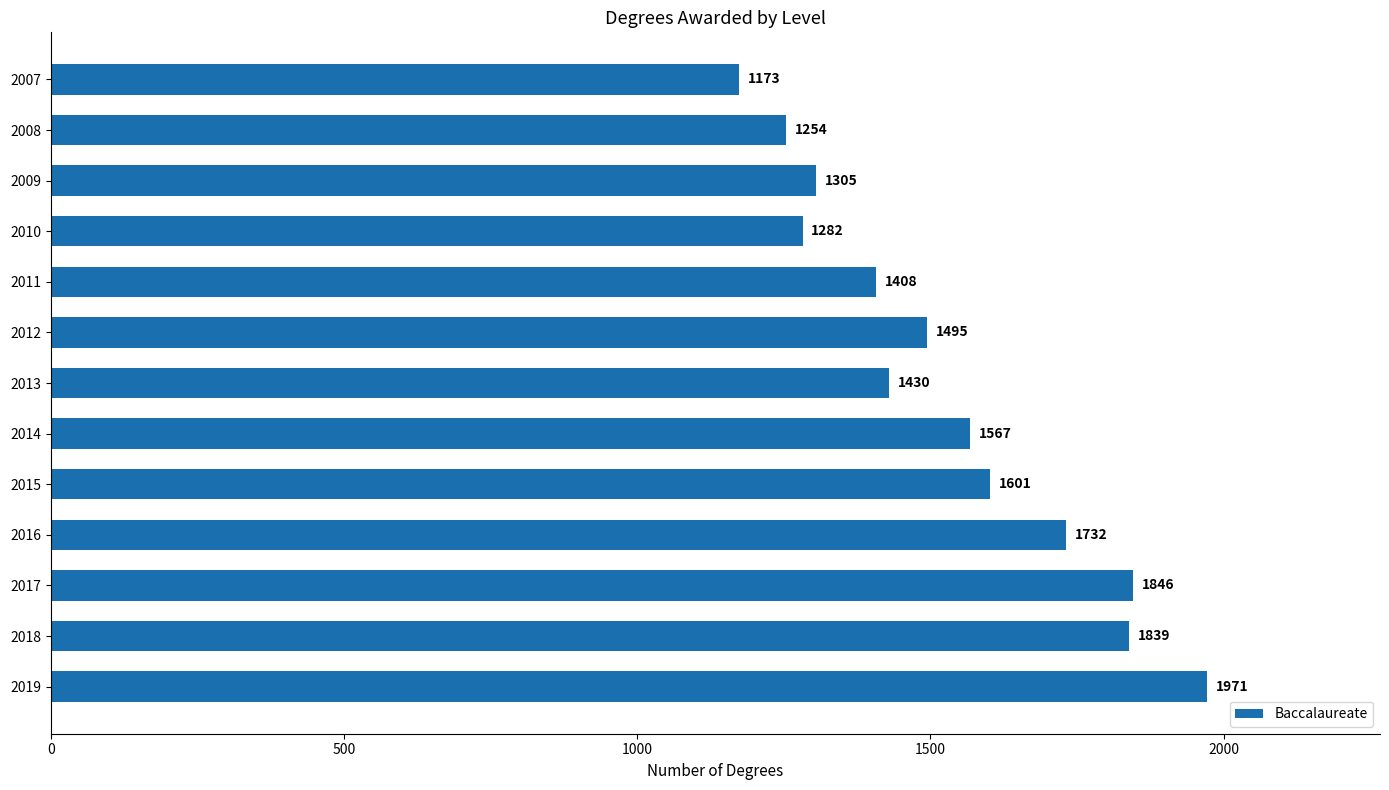

List the labels in order of value, smallest first.

2007, 2008, 2010, 2009, 2011, 2013, 2012, 2014, 2015, 2016, 2018, 2017, 2019